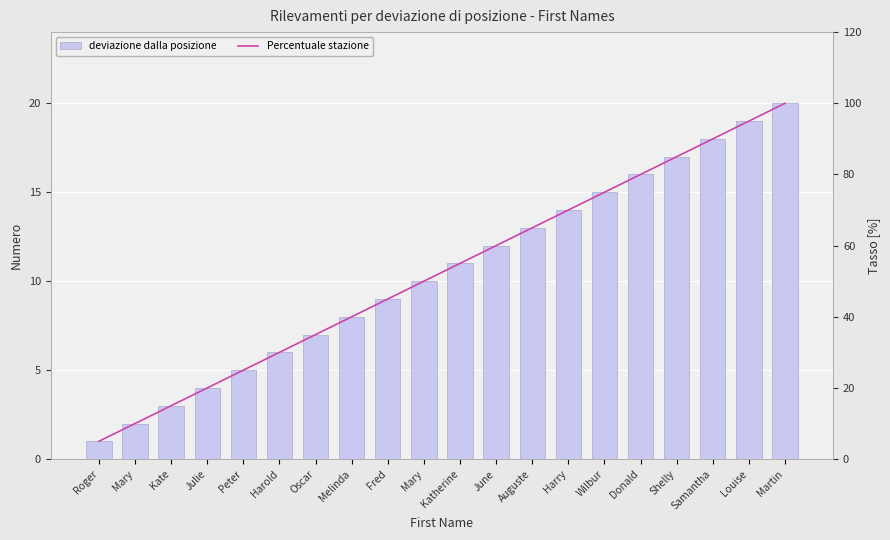

What is the spread (max minus min) of values at Auguste?

52.0